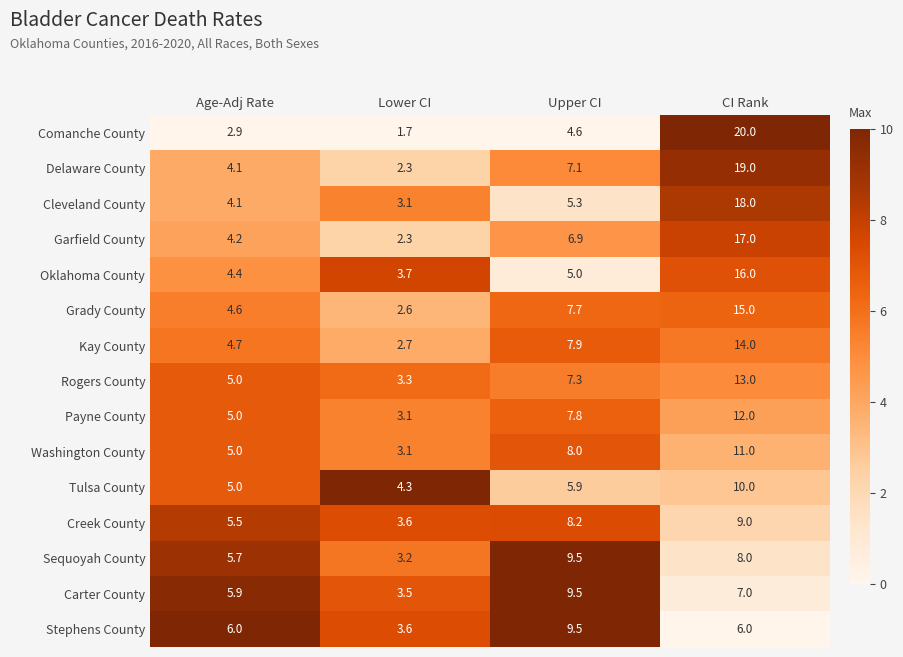

At which label does Comanche County first exceed 4?

Upper CI